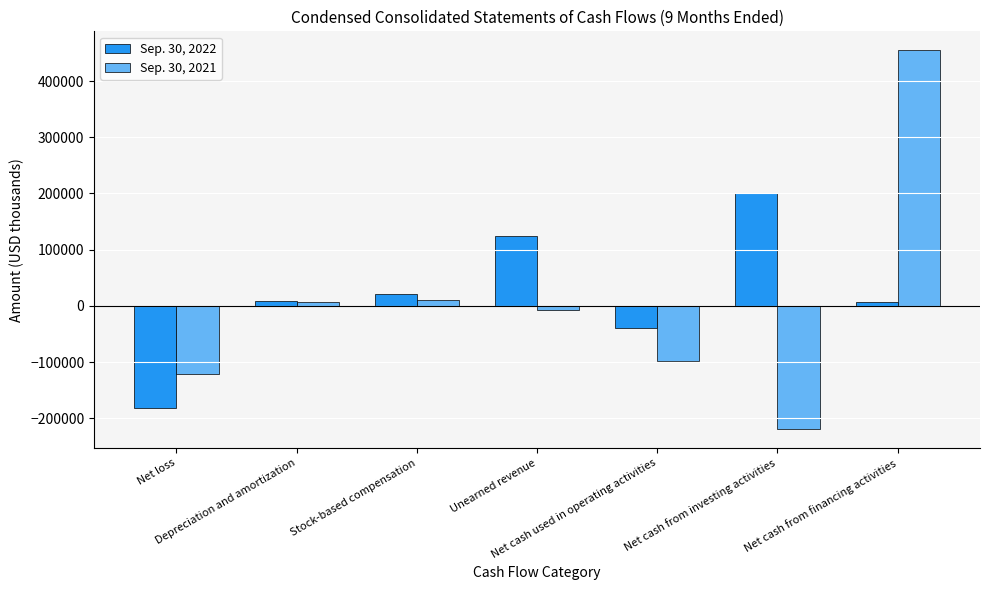

How many negative values does the Sep. 30, 2021 series have?

4